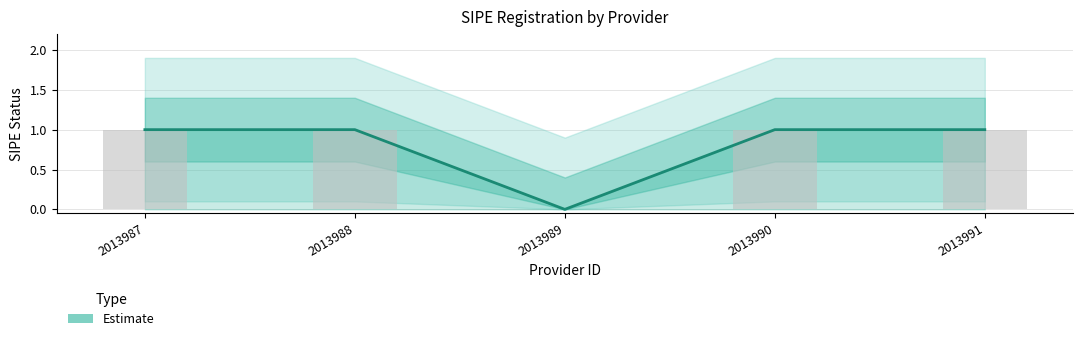

Are the bars grouped side by side (vs. stacked)?

No